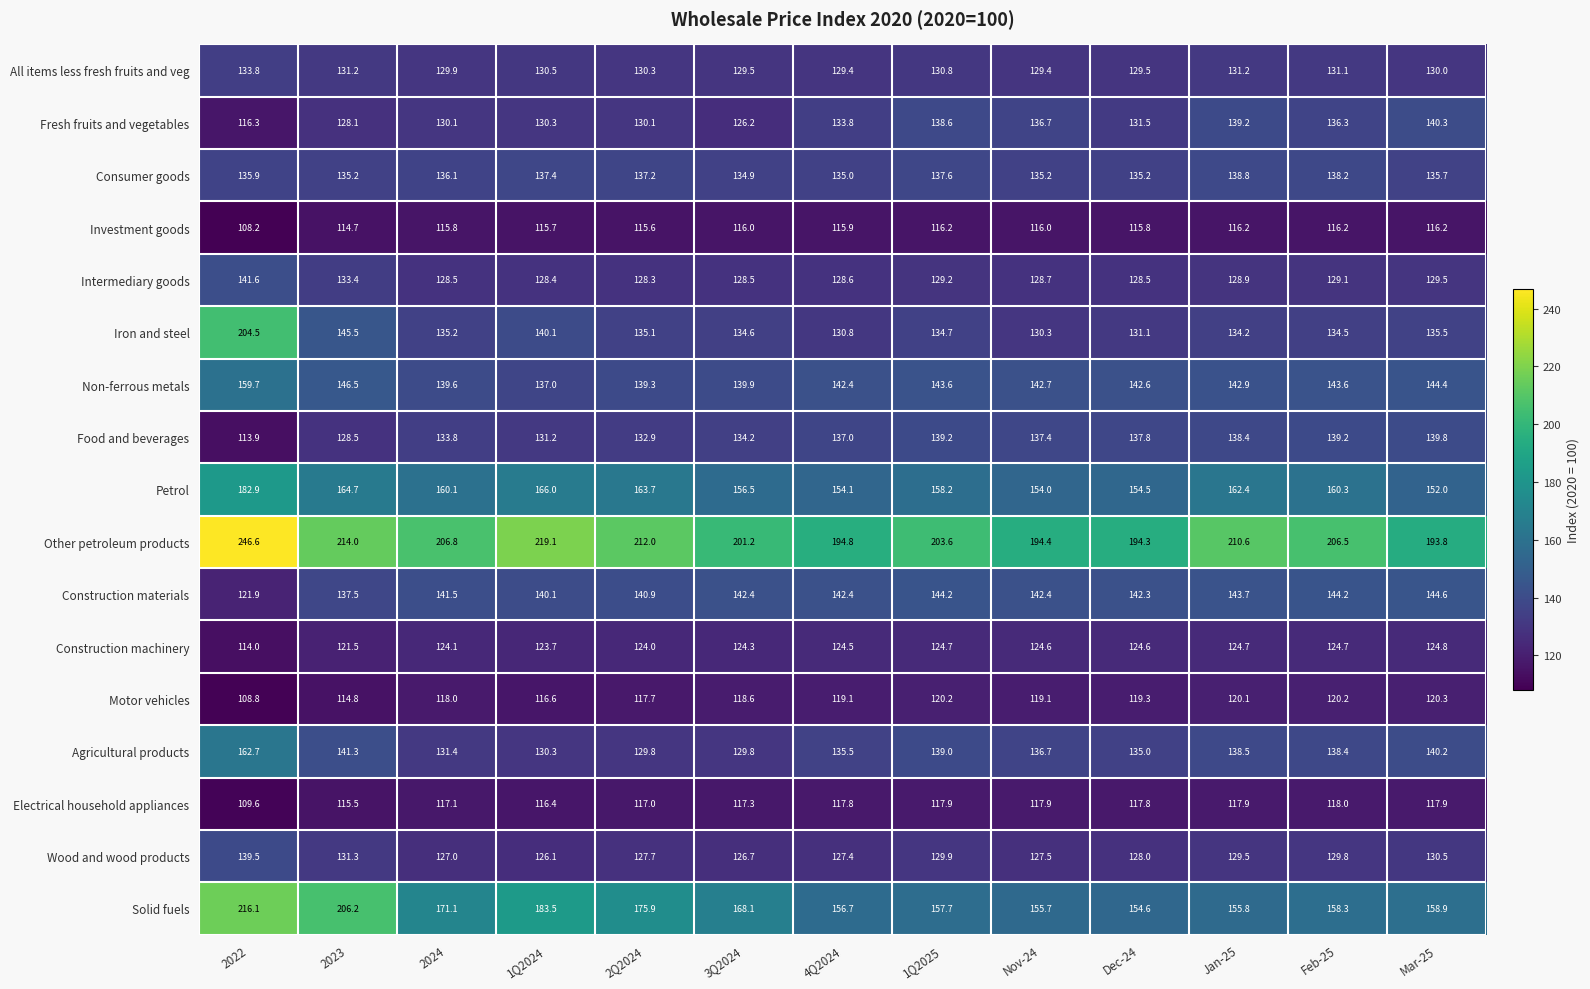

What is the sum of all Construction machinery values?

1604.2